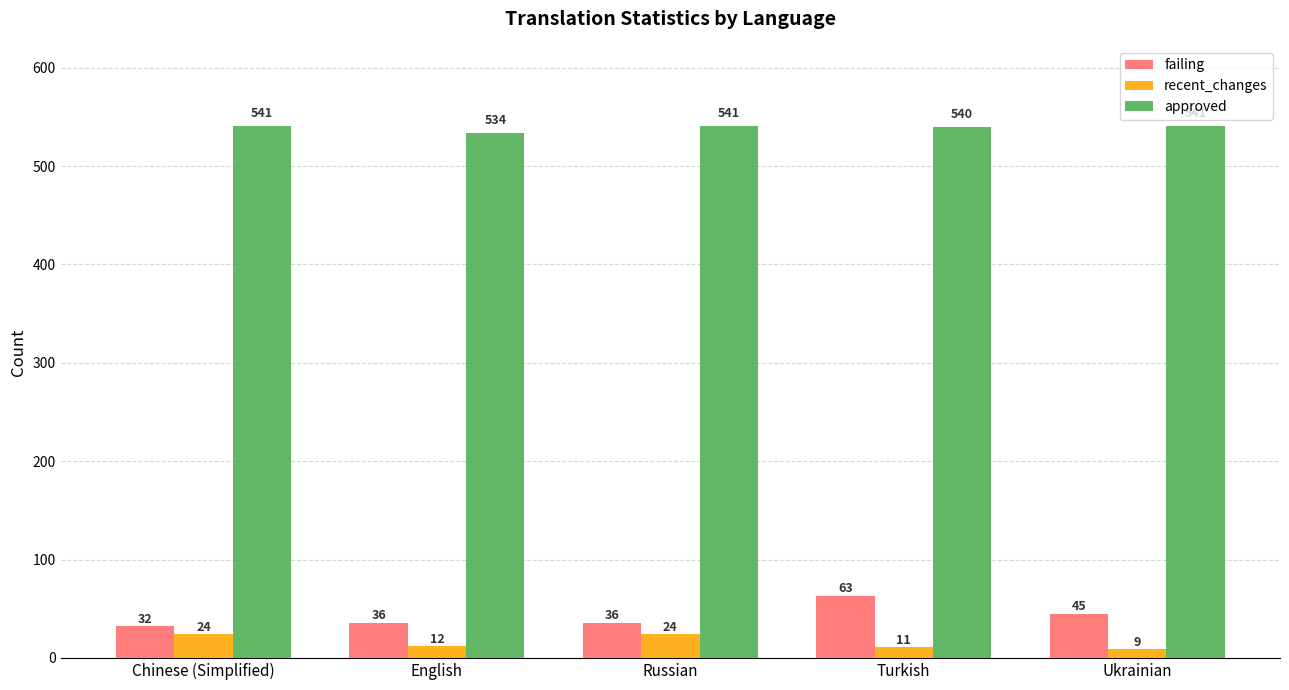

What are all the series names shown in the legend?

failing, recent_changes, approved